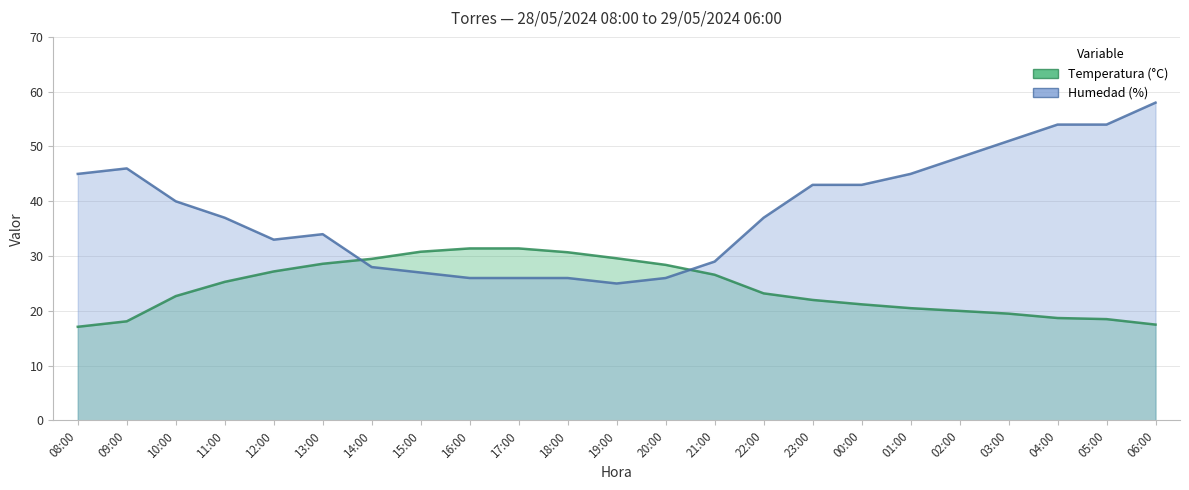

Which series changed the most between 23:00 and 00:00?

Temperatura (°C)